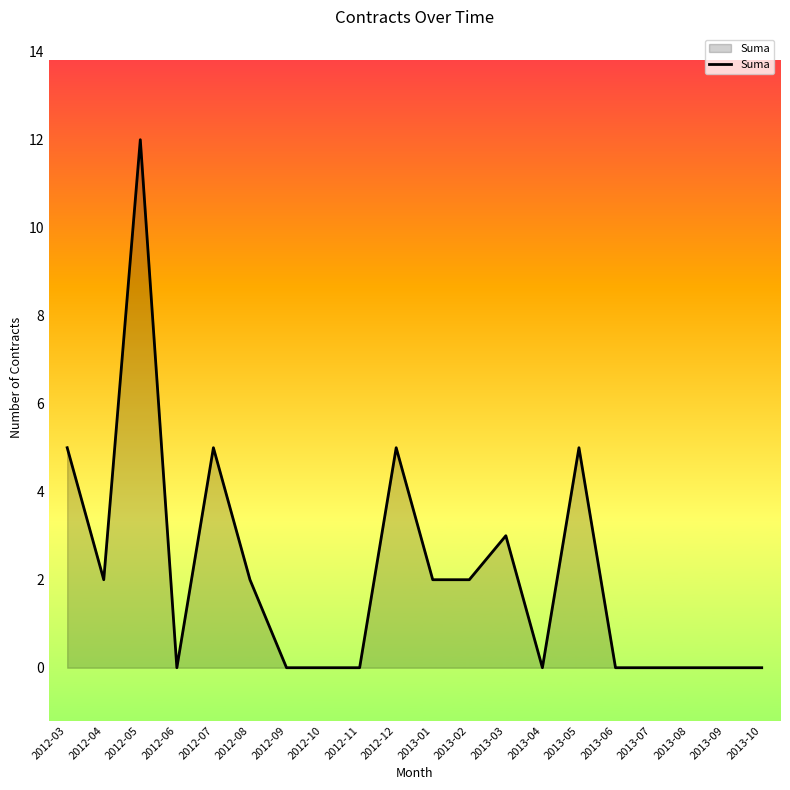

What is the greatest value displayed?

12